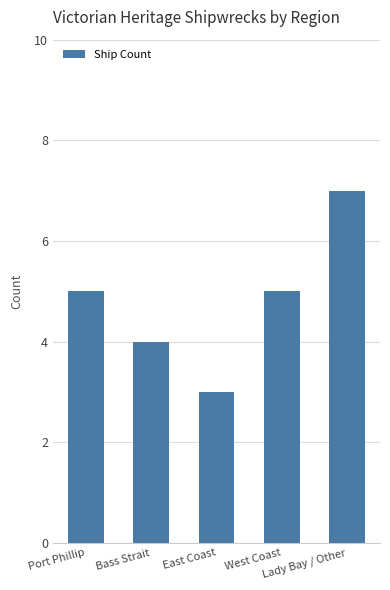

Reading right to left, transcribe all the data shown in this chart.

7	5	3	4	5